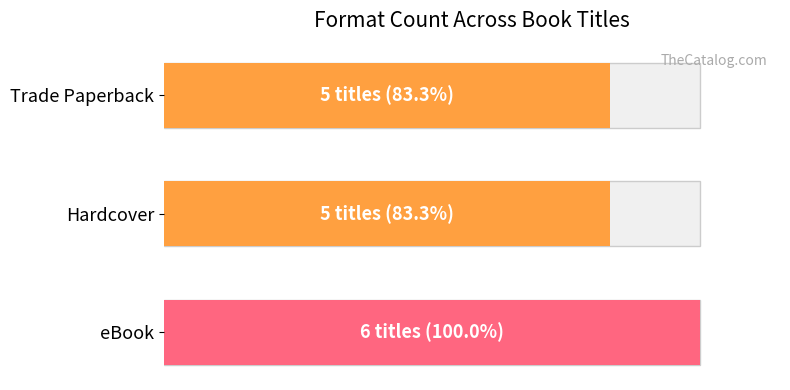

Is it true that the value at 1 is 83.3?

True